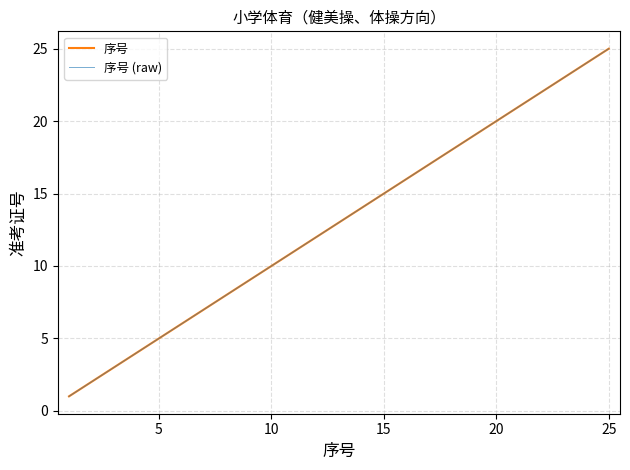

Which series has the largest range (max minus min)?

序号